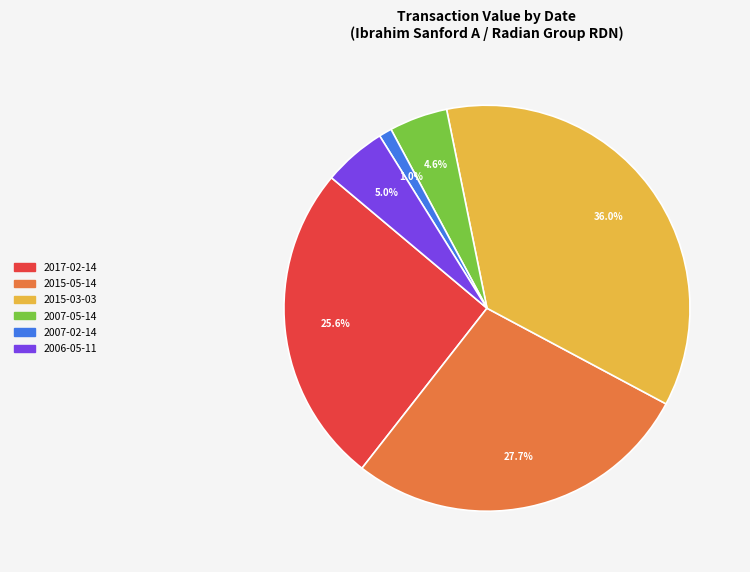

Between 2007-02-14 and 2006-05-11, which is larger?

2006-05-11